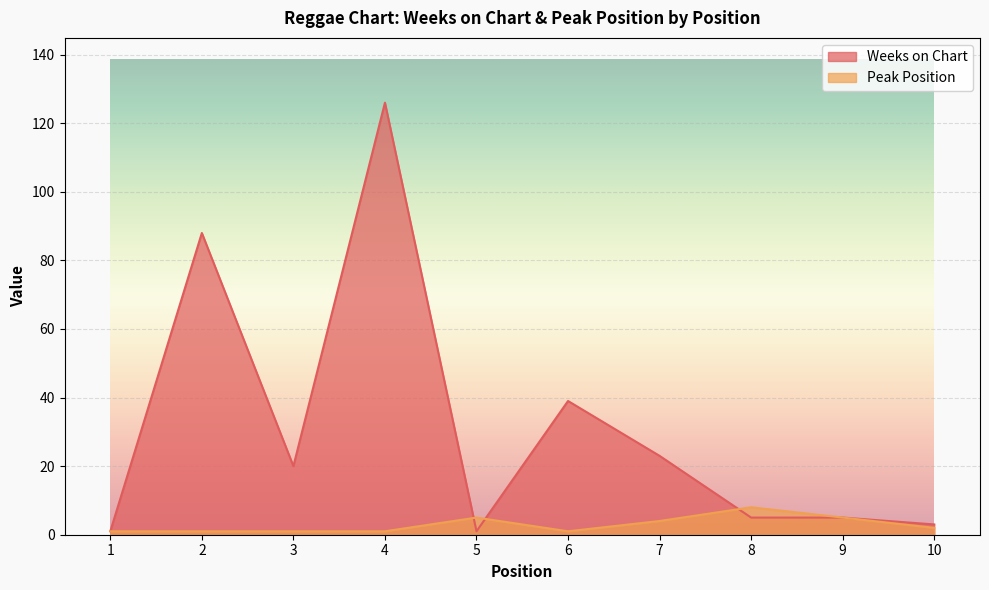

Which series changed the most between 1 and 4?

Weeks on Chart